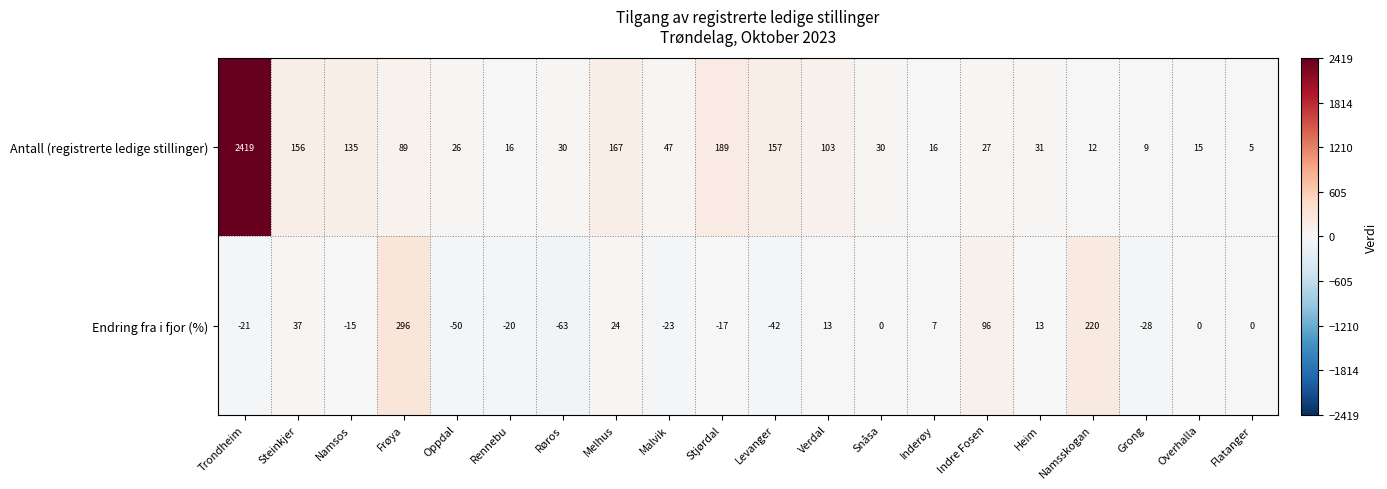

Rank the series by their average value, from lowest to highest.

Endring fra i fjor (%), Antall (registrerte ledige stillinger)